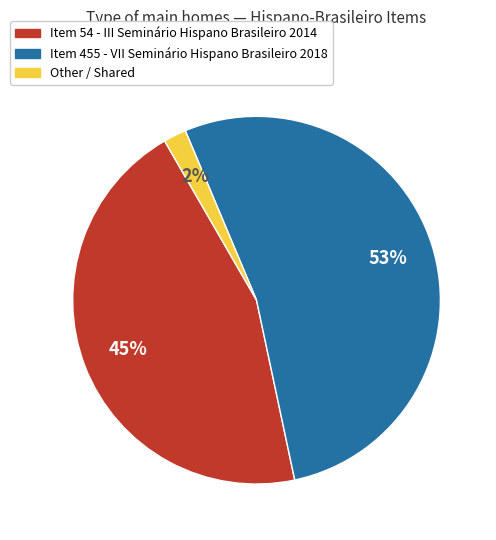

To the nearest percent, what is the average slice percentage?

33%